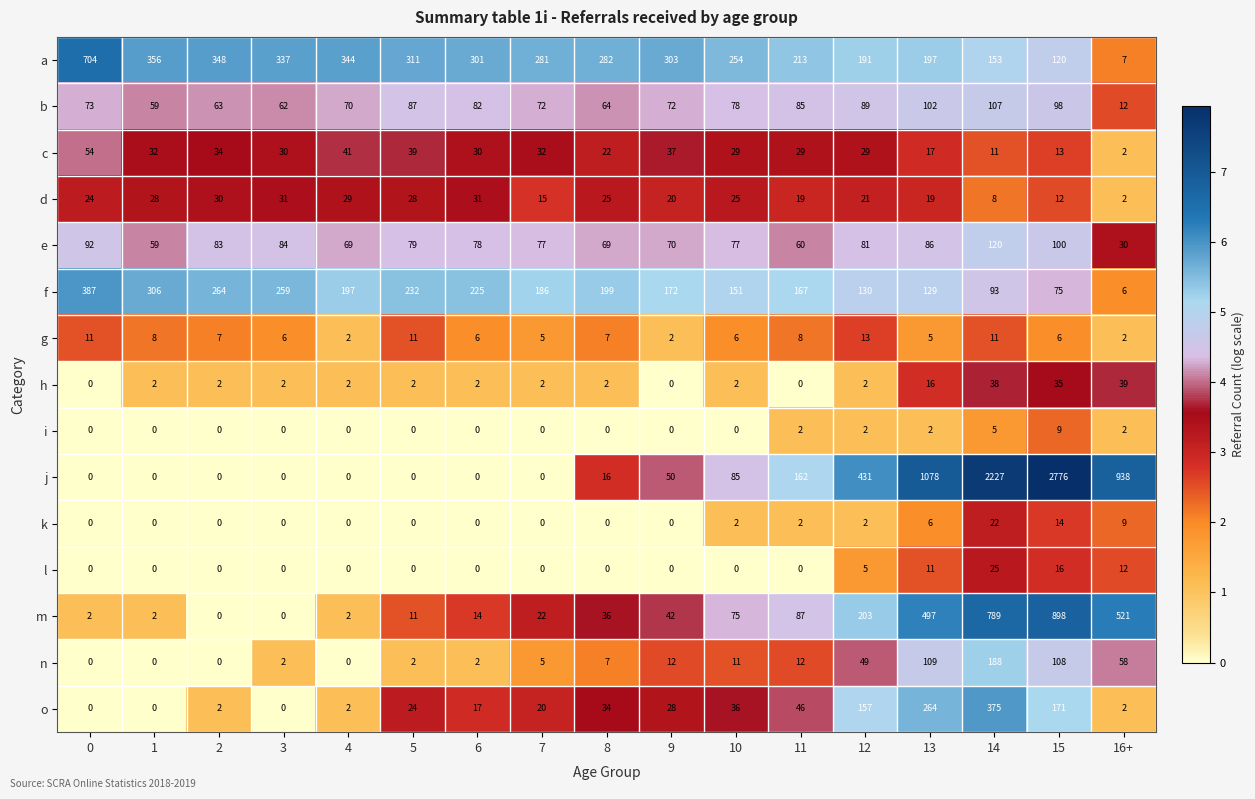

Is the value of o at 13 greater than the value of l at 12?

Yes